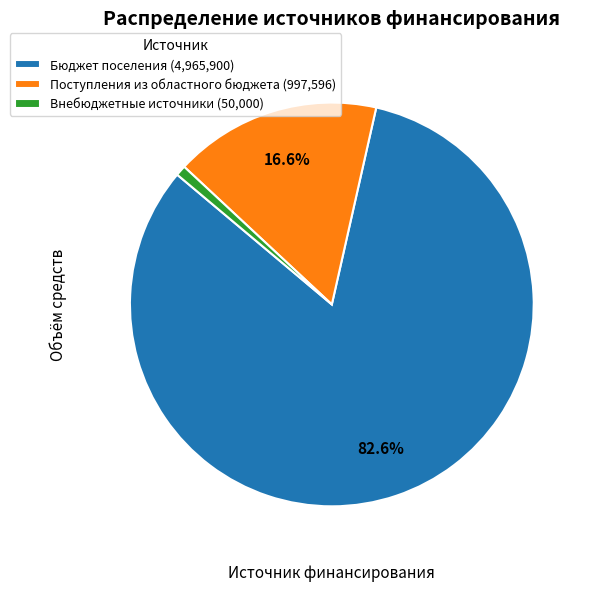

Is it true that Поступления из областного бюджета is 17% of the pie?

True